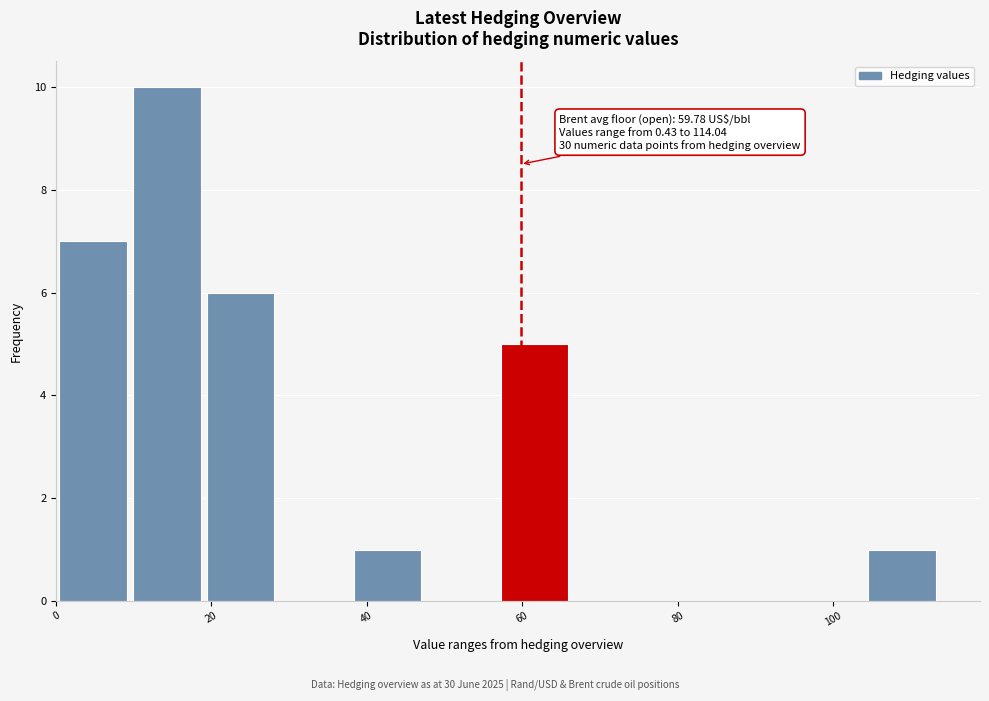

Which range on the x-axis has the tallest bar?

10 to 20